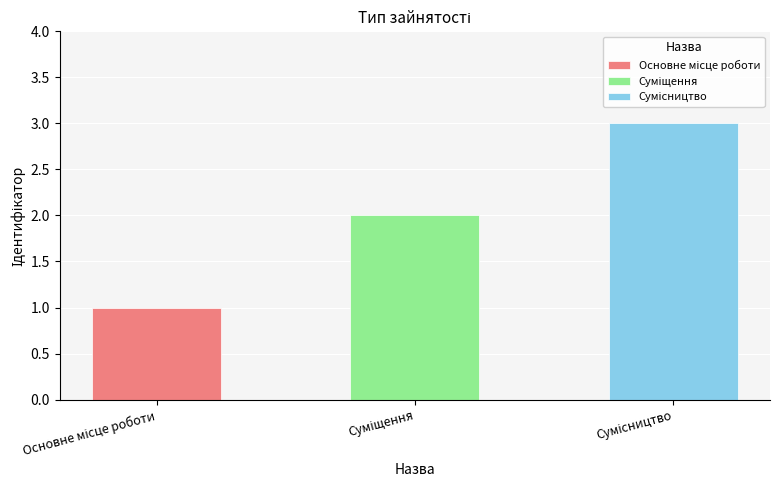

What is the minimum value shown in the chart?

1